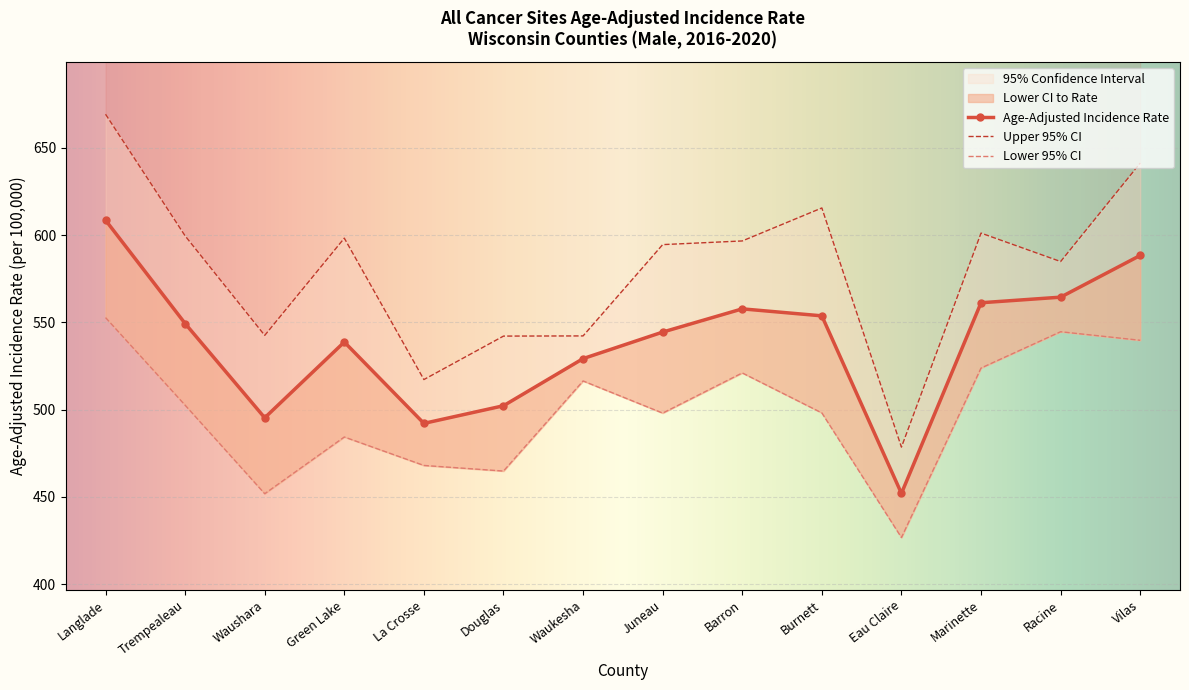

How many categories are shown in the chart?

14